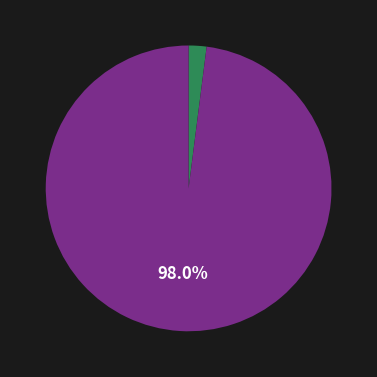

How many slices are in this pie chart?

2